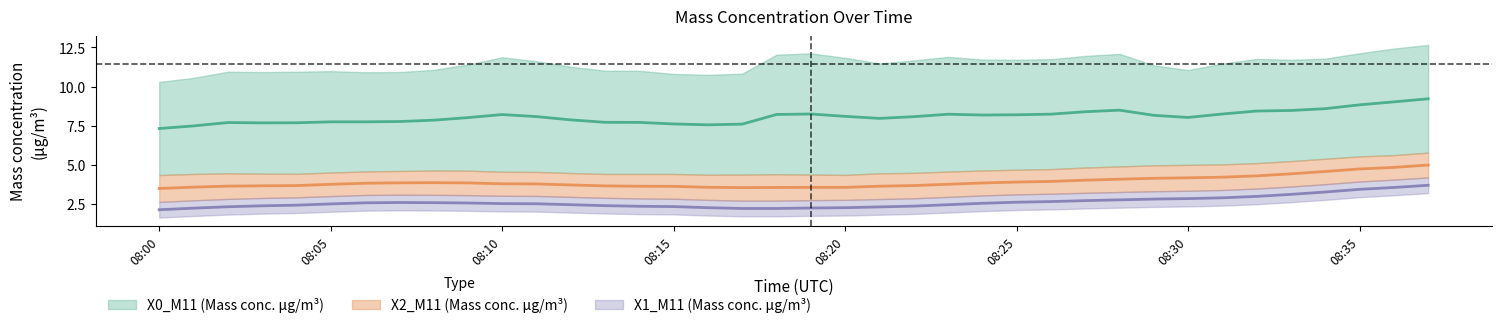

True or false: X2_M11 (Mass conc. μg/m³) has more than 1 points higher than both neighbors.

False